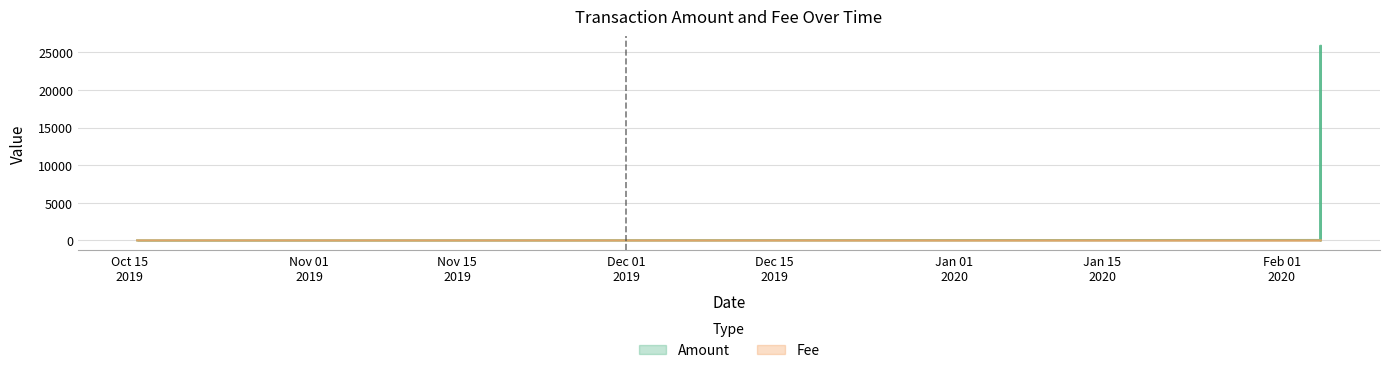

How many lines are shown in the chart?

2